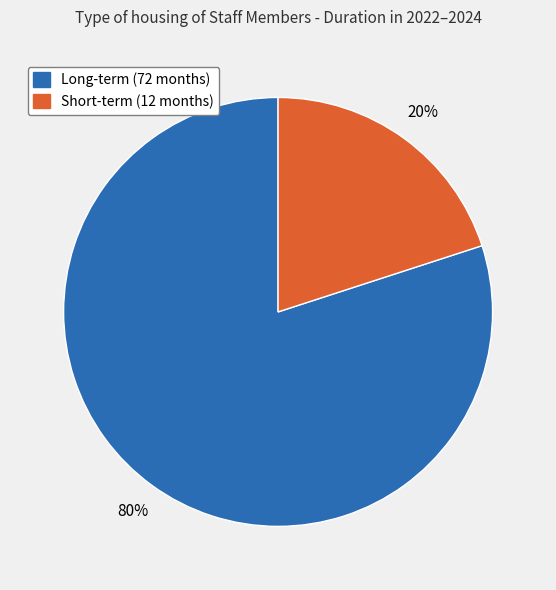

Is it true that Long-term (72 months) is 80% of the pie?

True